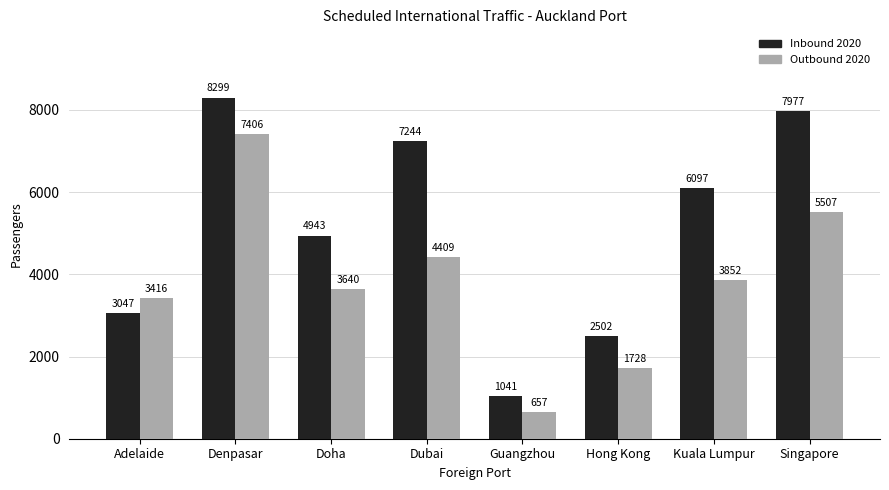

Reading right to left, extract all data points from this chart.

Inbound 2020: 7977	6097	2502	1041	7244	4943	8299	3047
Outbound 2020: 5507	3852	1728	657	4409	3640	7406	3416